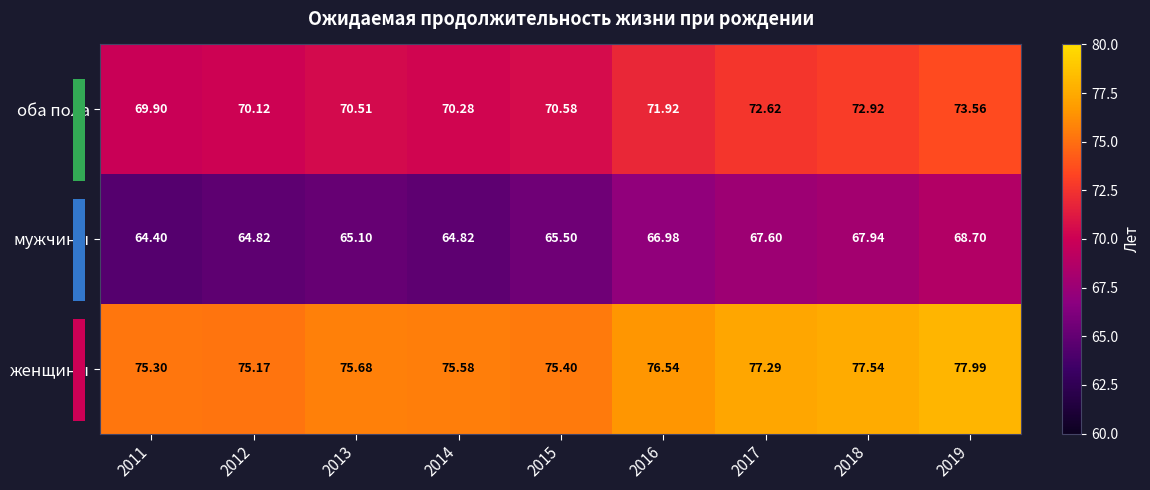

Count the number of data series in this chart.

3